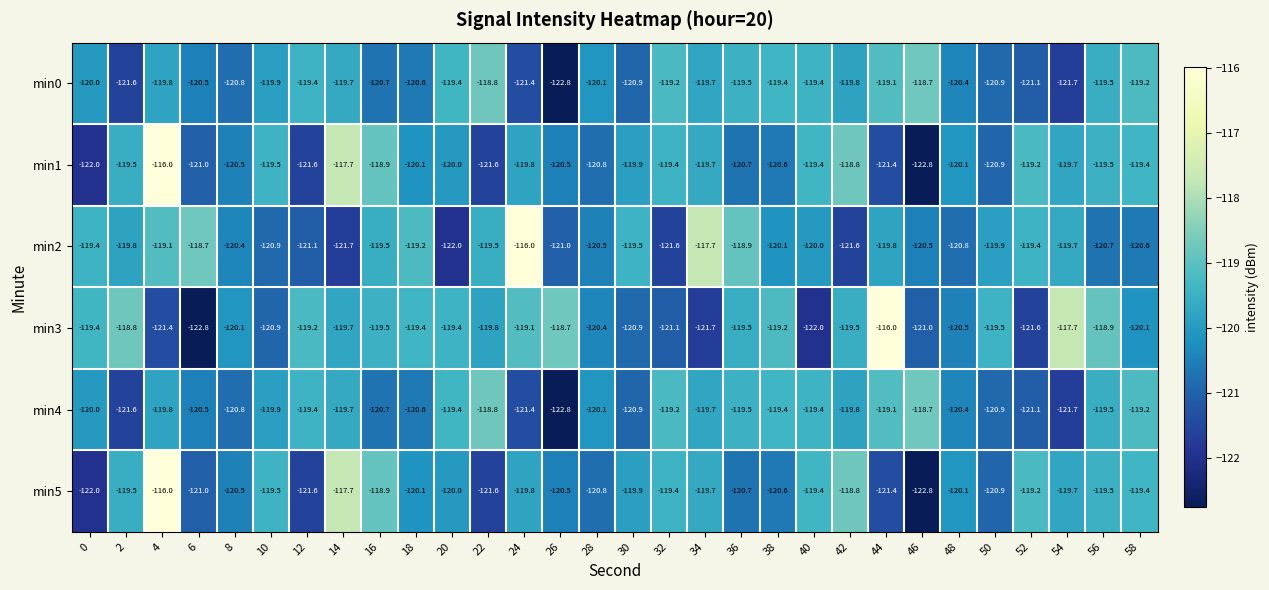

Where is min5 nearest to the value -119?

16